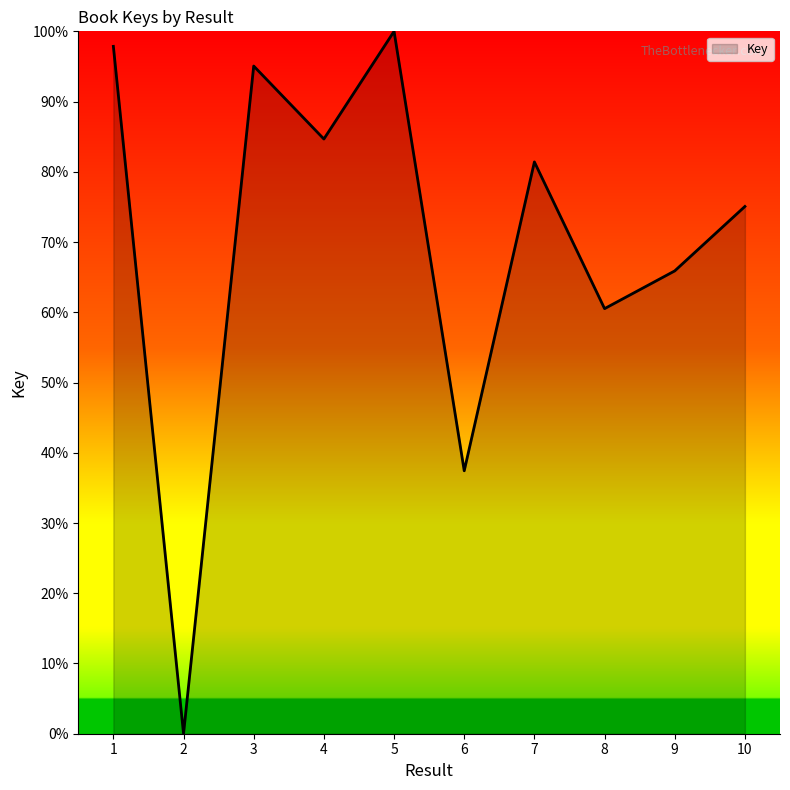

Which category has the highest value across all series?

5